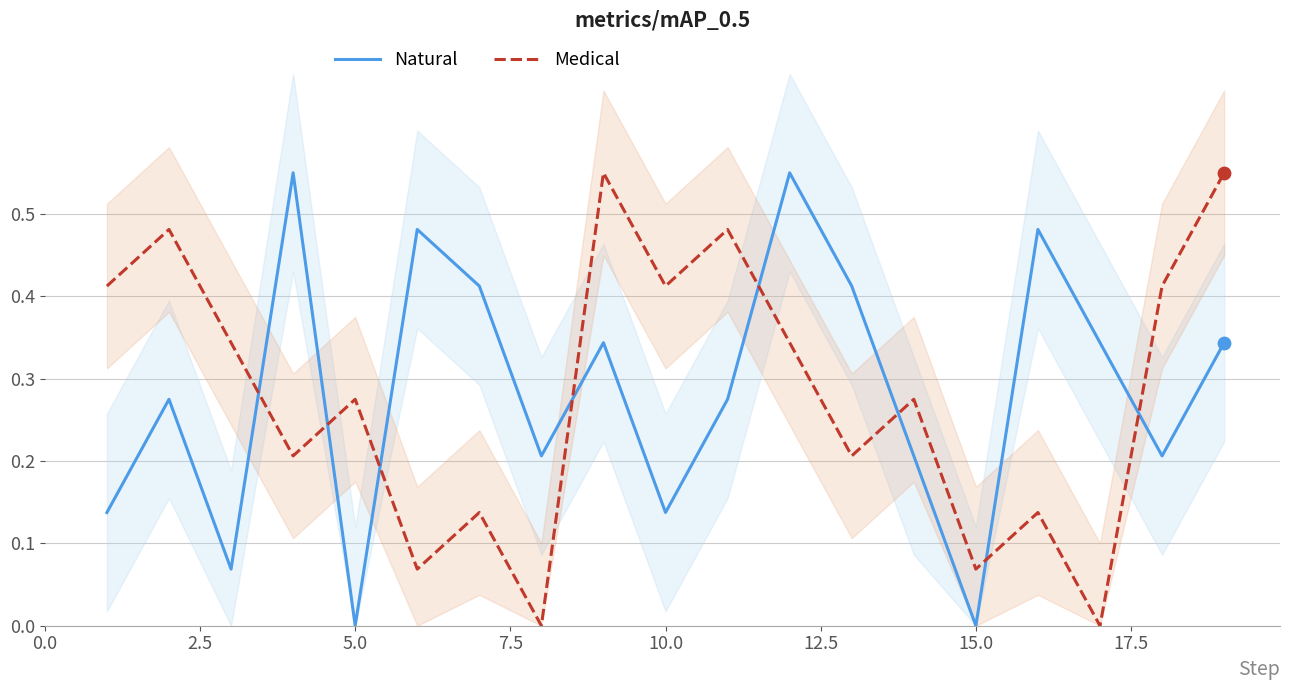

What are all the series names shown in the legend?

Natural, Medical